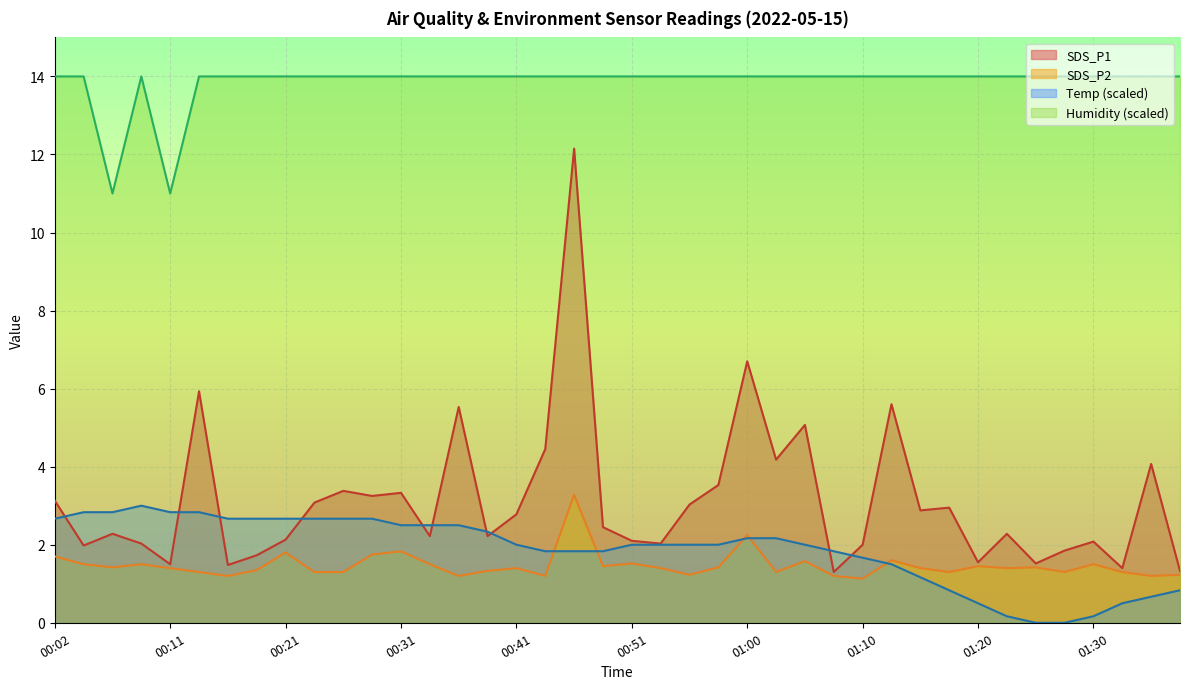

Is the value of SDS_P1 at 00:51 greater than the value of Temp at 00:26?

No